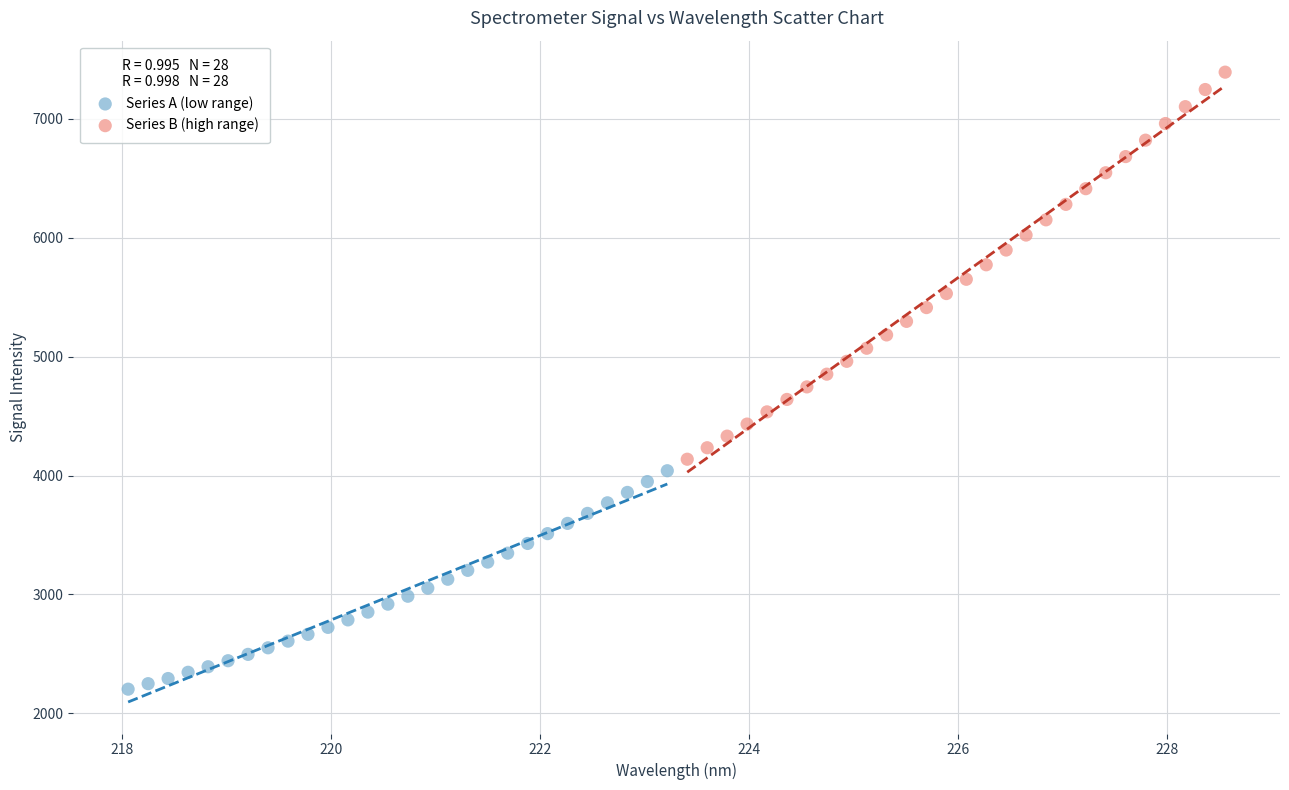

Which series contains the lowest Y value?

Series A (low range)